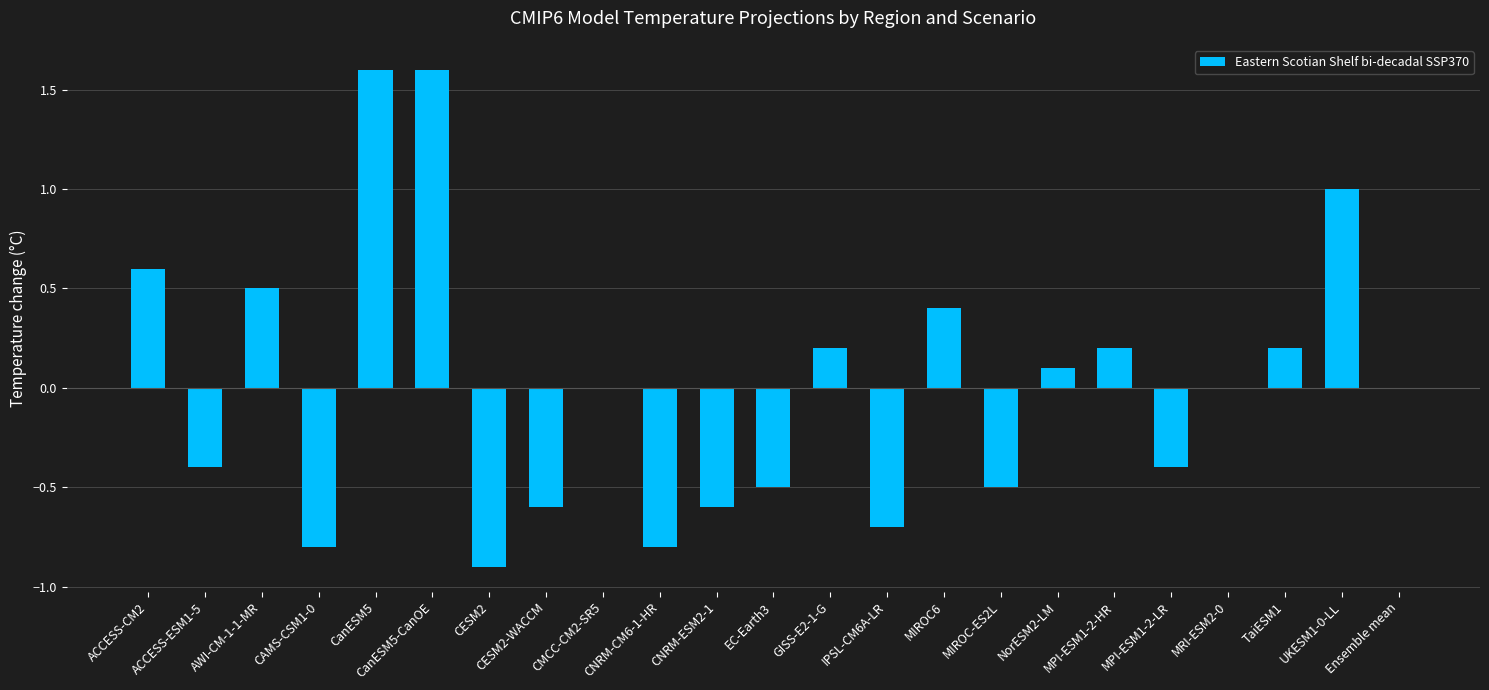

Between MPI-ESM1-2-LR and AWI-CM-1-1-MR, which is larger?

AWI-CM-1-1-MR